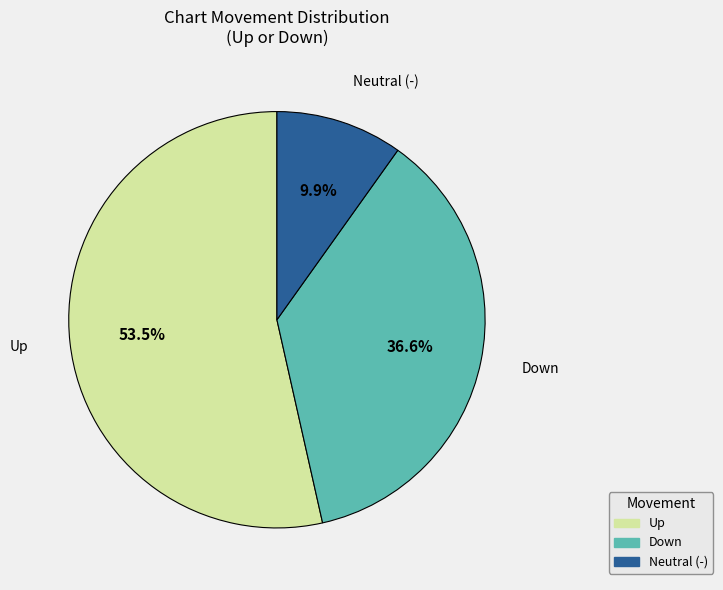

Is there a majority slice in this chart?

Yes